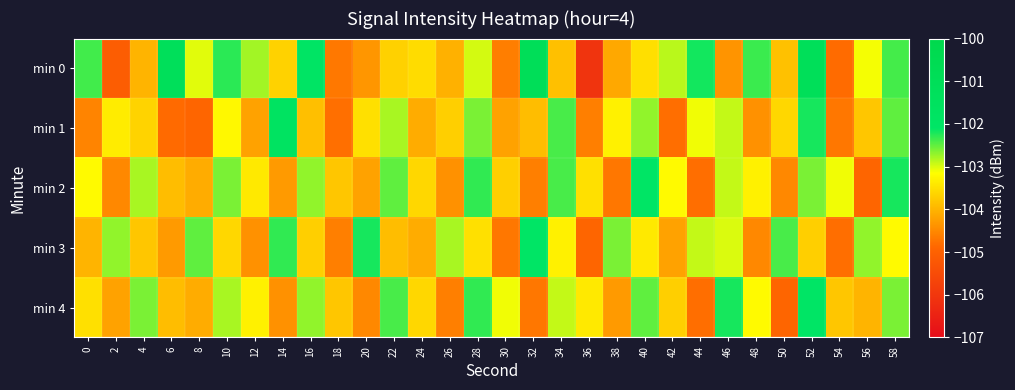

At 34, list the series in order from smallest to largest.

min 0, min 3, min 4, min 1, min 2